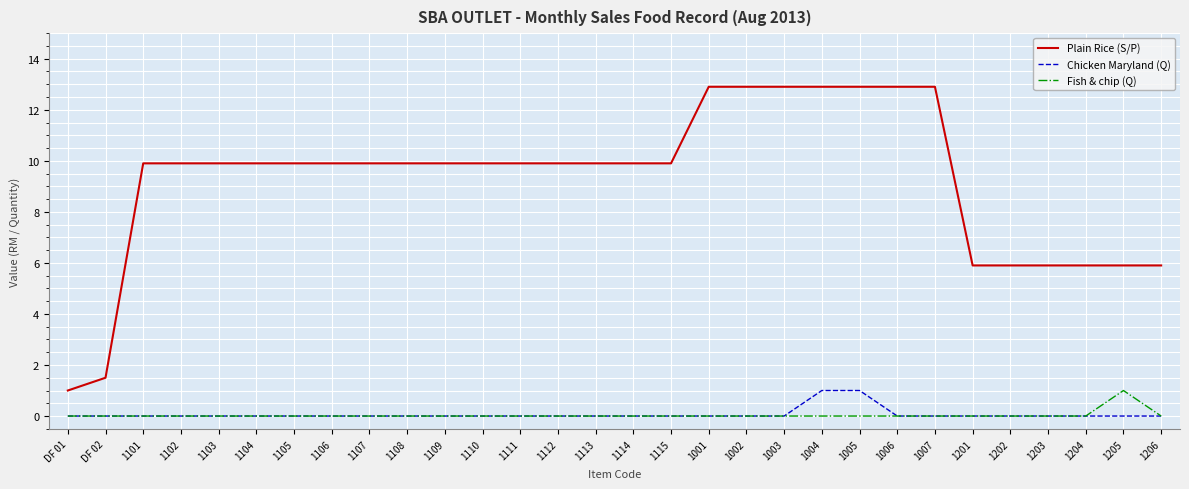

True or false: Fish & chip (Q) and Plain Rice (S/P) intersect in this chart.

False